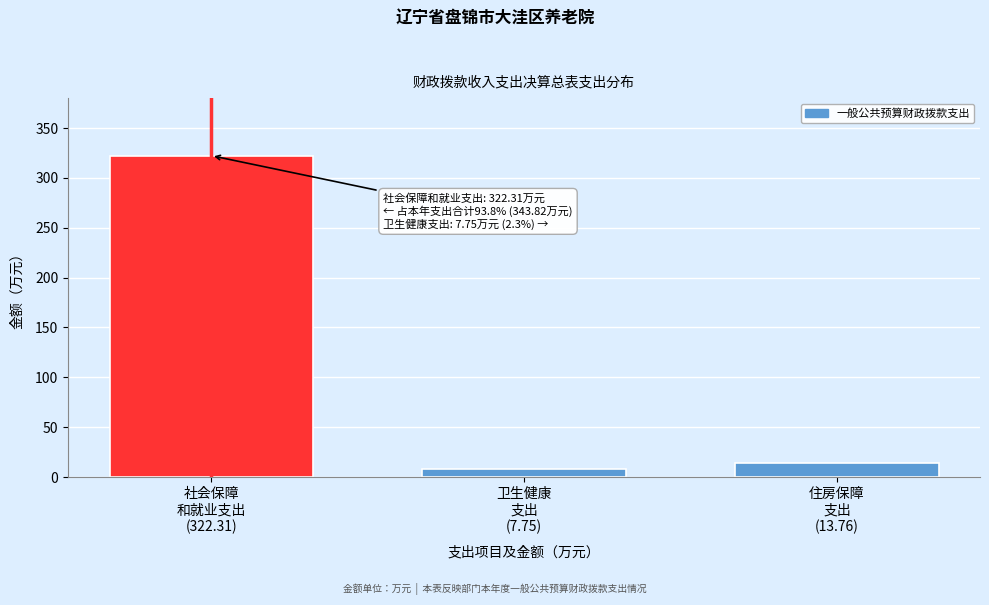

Reading left to right, extract all data points from this chart.

322.3	7.8	13.8